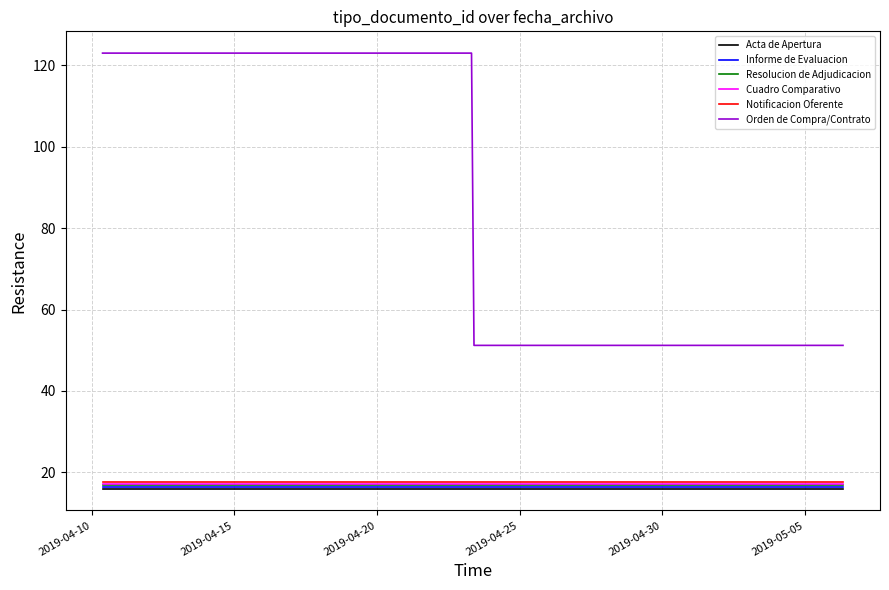

What is the minimum value shown in the chart?

16.0